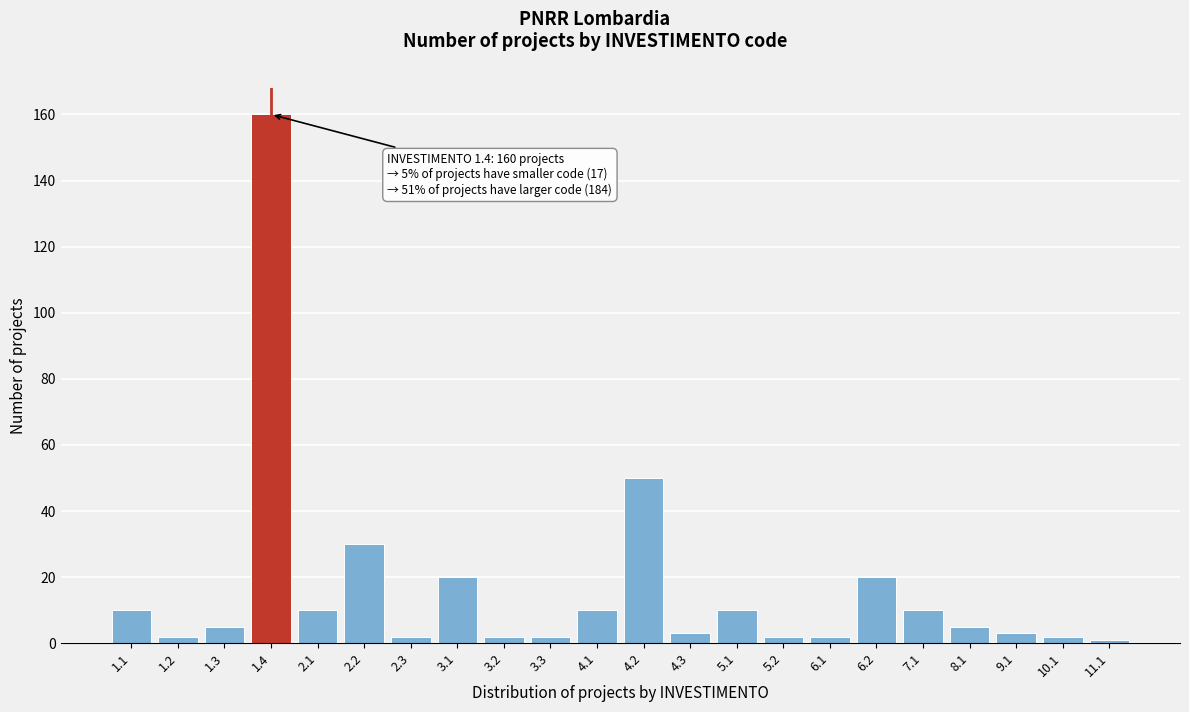

Reading right to left, list all the values displayed in this chart.

1	2	3	5	10	20	2	2	10	3	50	10	2	2	20	2	30	10	160	5	2	10